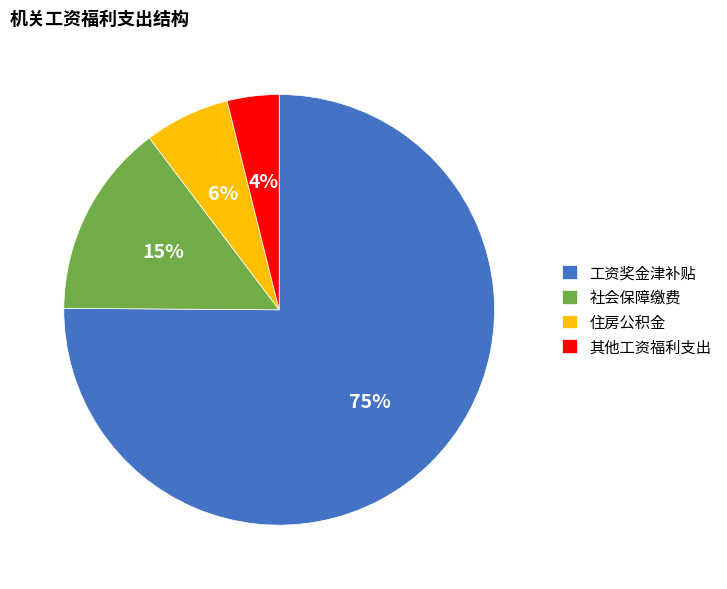

What is the majority slice?

工资奖金津补贴